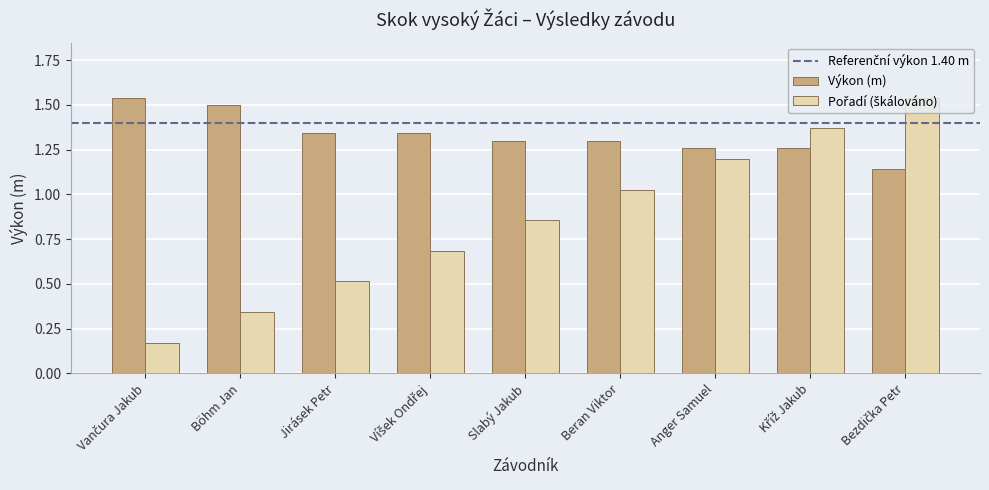

How many Výkon (m) values are between 1 and 2?

9